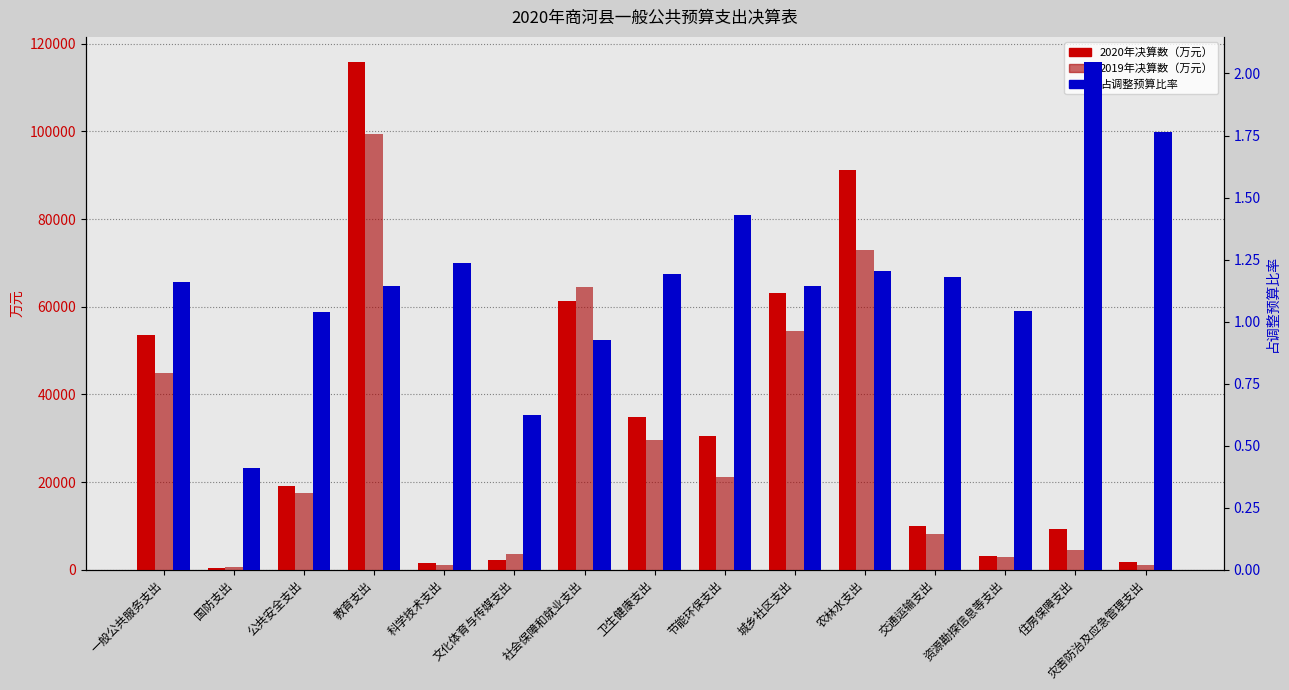

Which category has the lowest value in the 2020年决算数 series?

国防支出